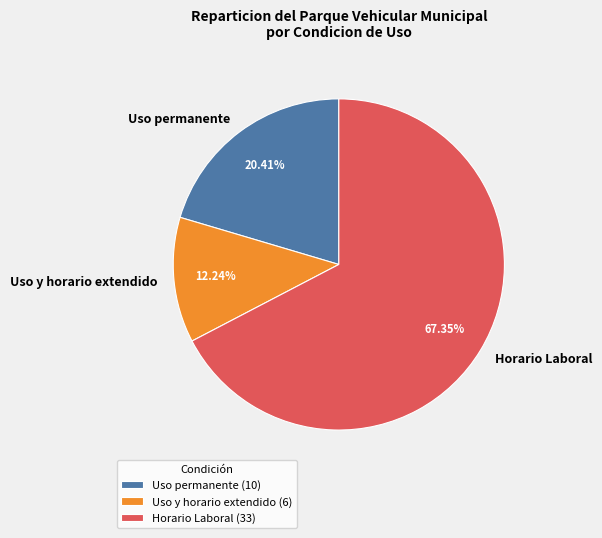

How many slices are in this pie chart?

3